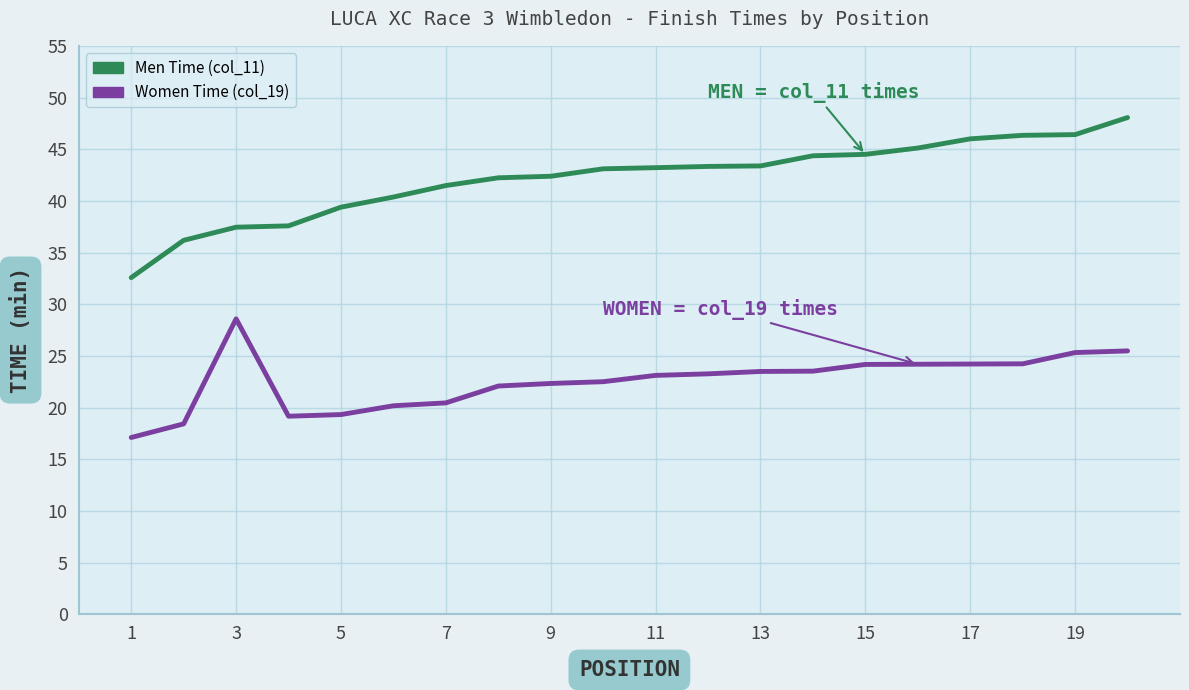

What is the maximum value for Women Time (col_19)?

28.6